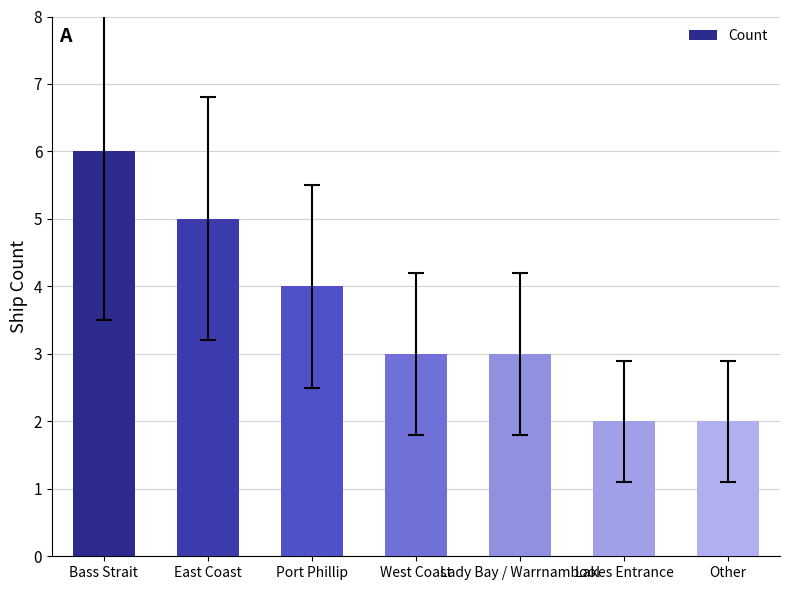

What position from the right is Port Phillip?

5